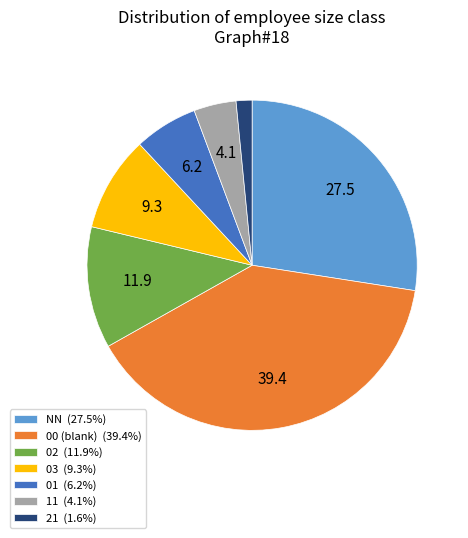

Approximately how many times larger is the value at 00 (blank) (39.4%) compared to NN (27.5%)?

1.4